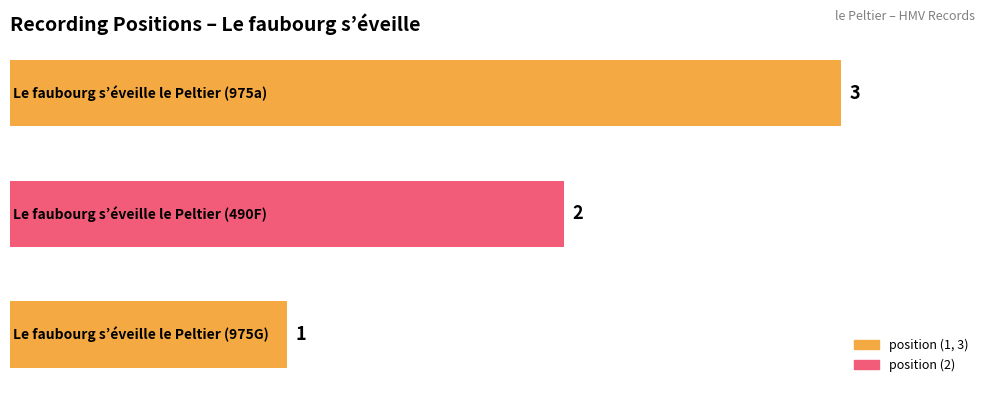

What is the greatest value displayed?

3